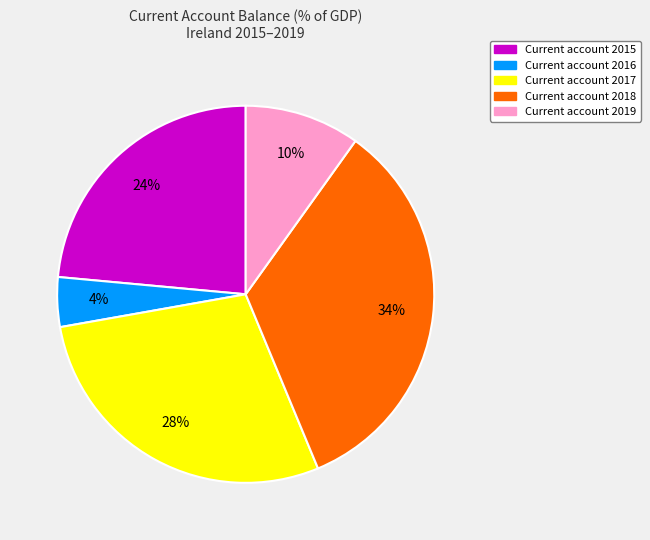

To the nearest percent, what is the difference between the largest and smallest slice percentages?

30%